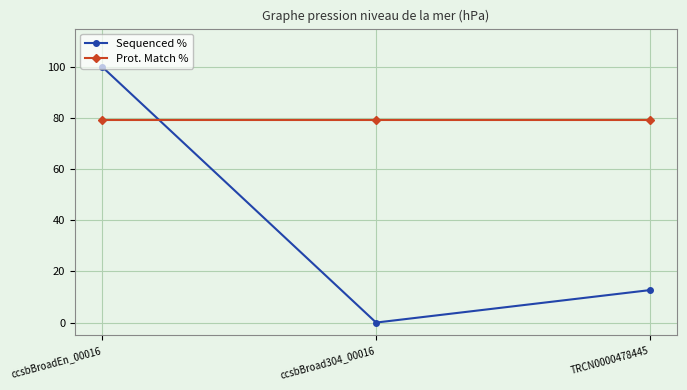

The value of Sequenced % at TRCN0000478445 is 12.7. True or false?

True